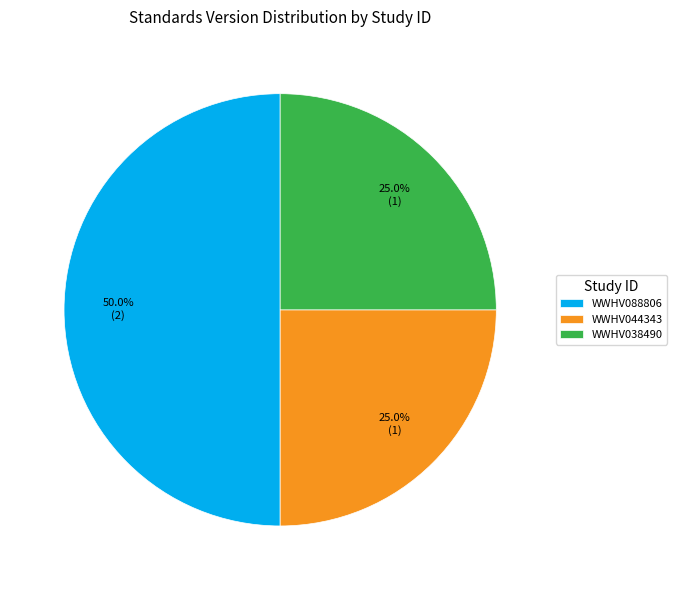

Count the number of slices in the pie.

3